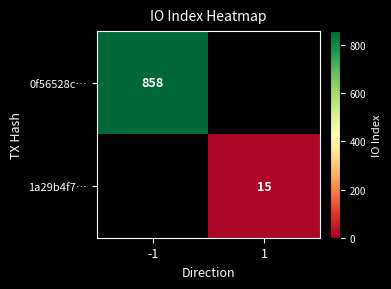

What is the greatest value displayed?

858.0